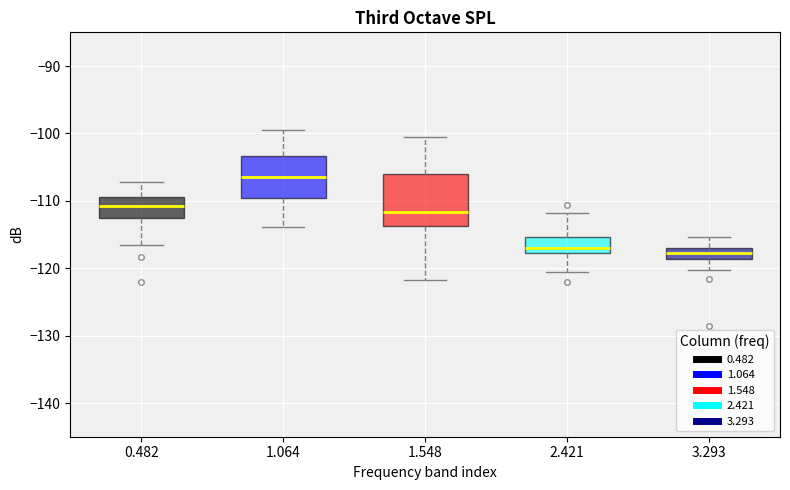

Which box is the tallest, from its lower edge to its upper edge?

1.548